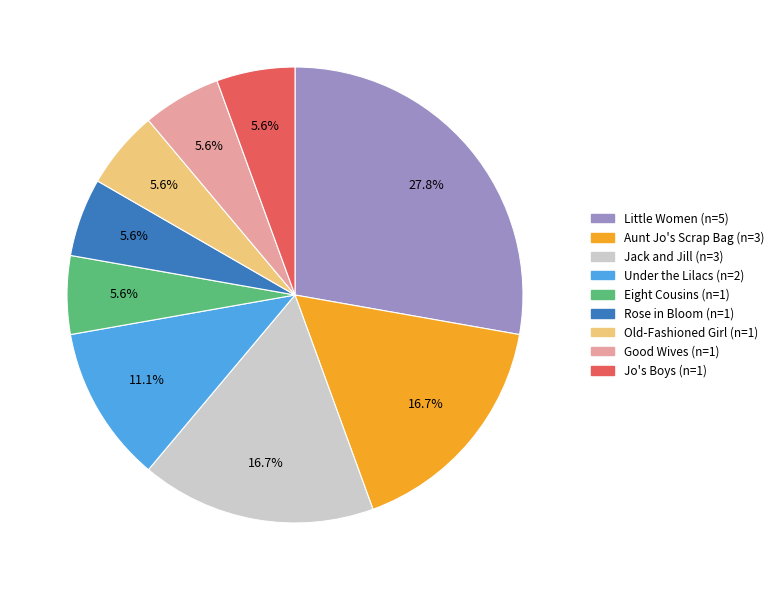

To the nearest percent, what percentage of the pie is Jack and Jill?

17%